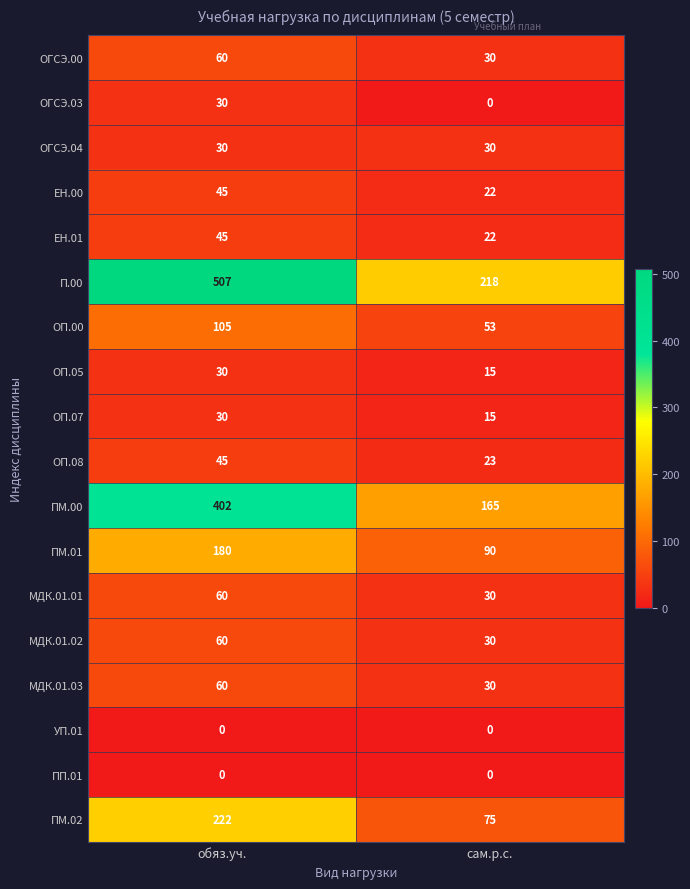

What is the total value across all series at обяз.уч.?

1911